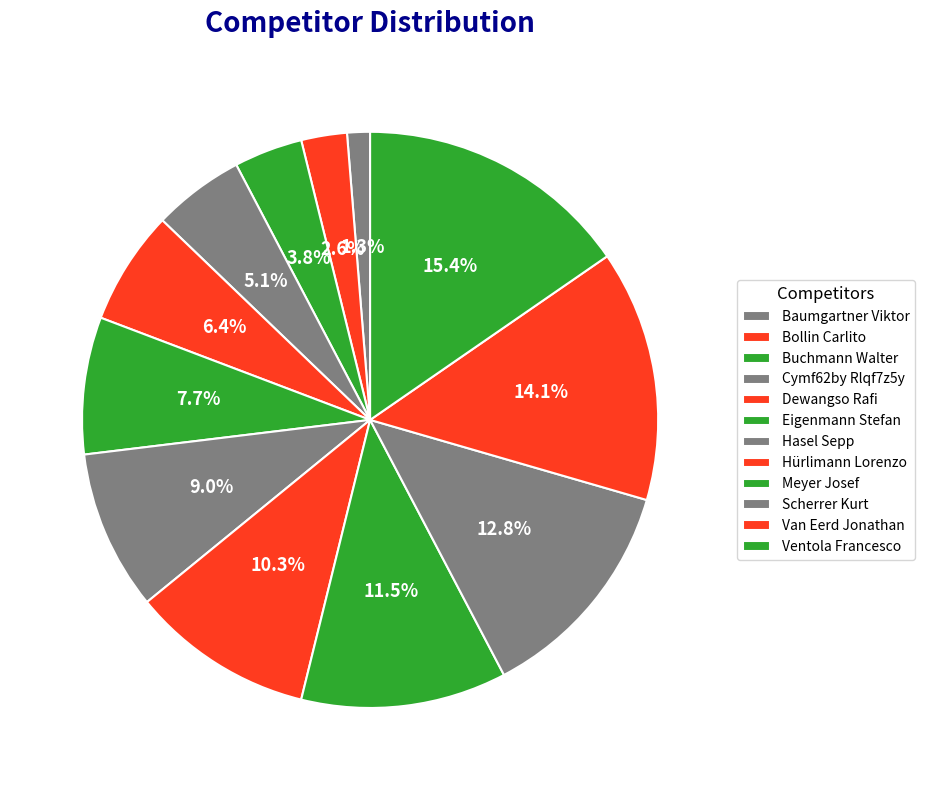

To the nearest percent, what is the average slice percentage?

8%